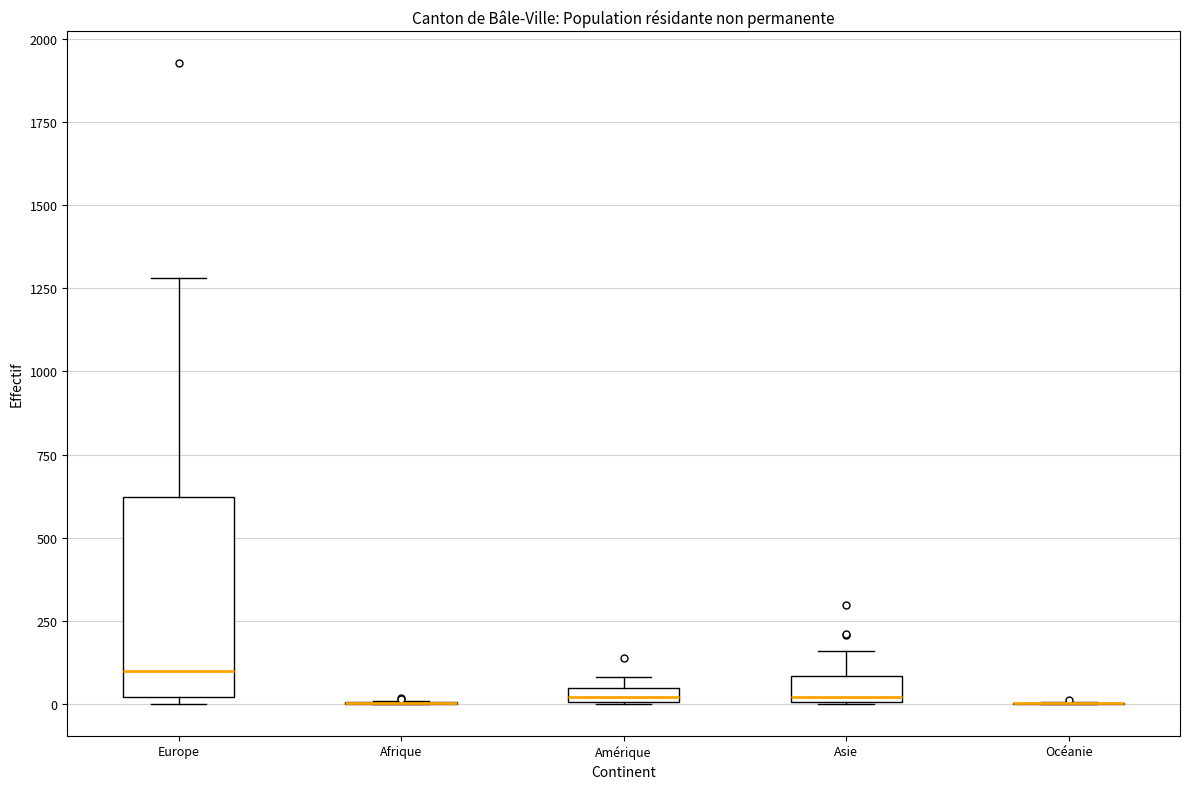

Which box is the tallest, from its lower edge to its upper edge?

Europe